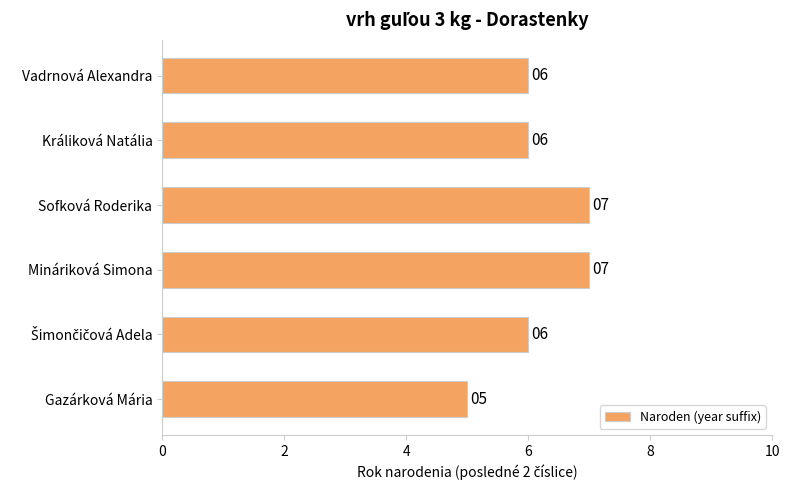

How many series are shown in this chart?

1